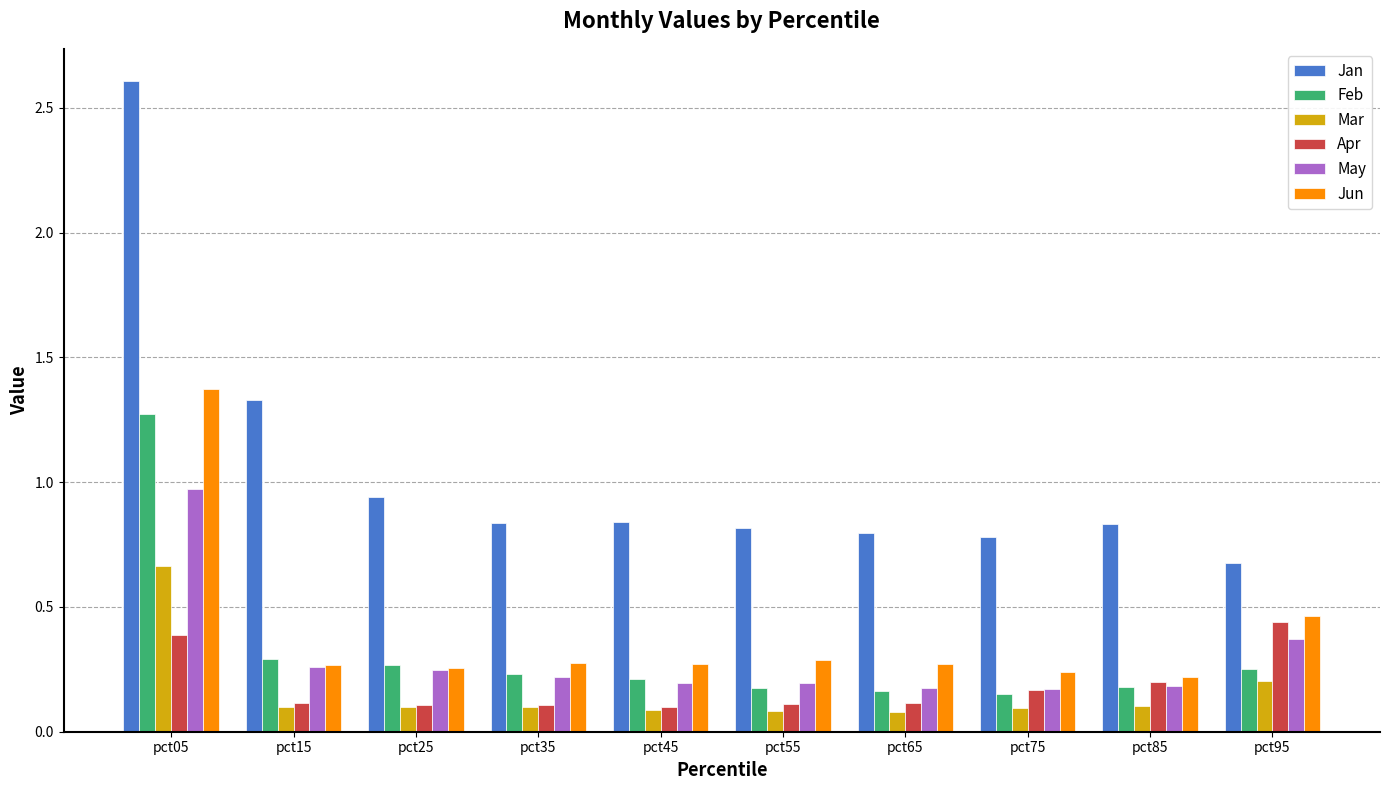

Is it true that Feb equals 0.7 at pct05?

False